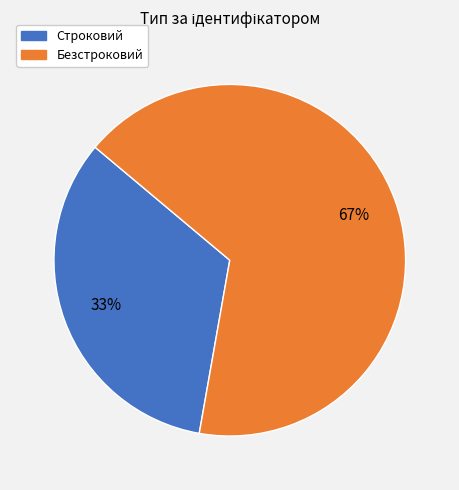

How many segments does this pie chart have?

2